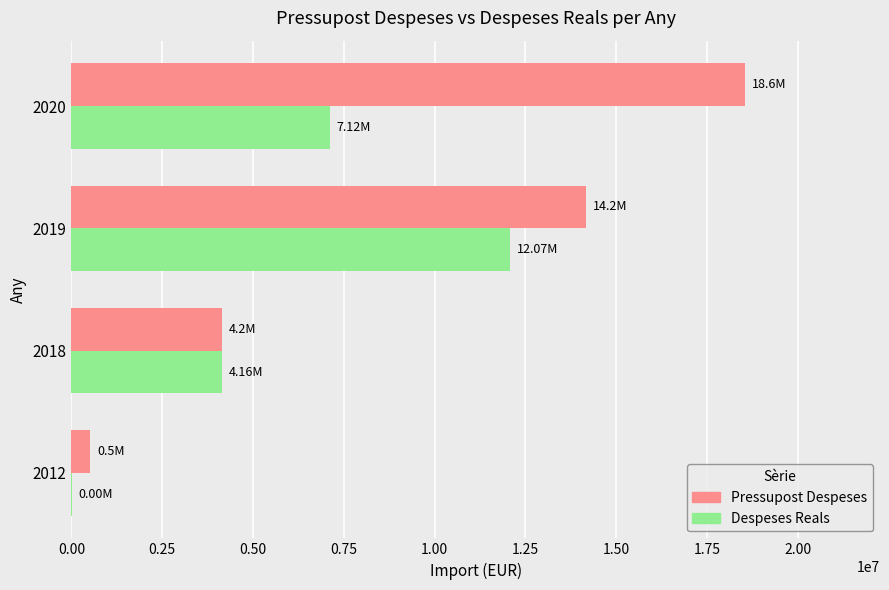

Which series changed the most between 2018 and 2020?

Pressupost Despeses